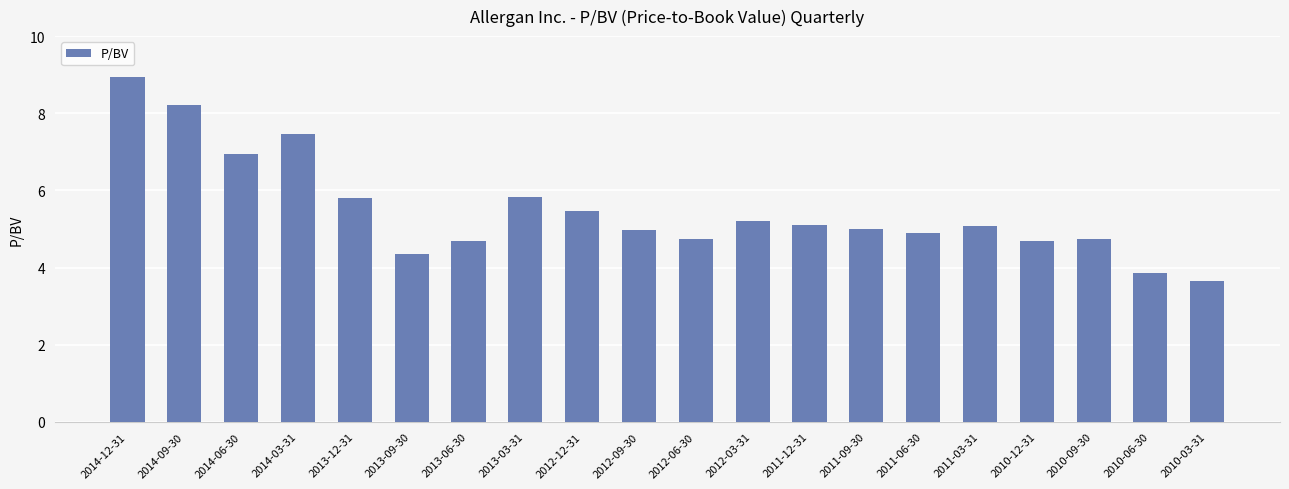

The value at 2010-03-31 is 1.7. True or false?

False